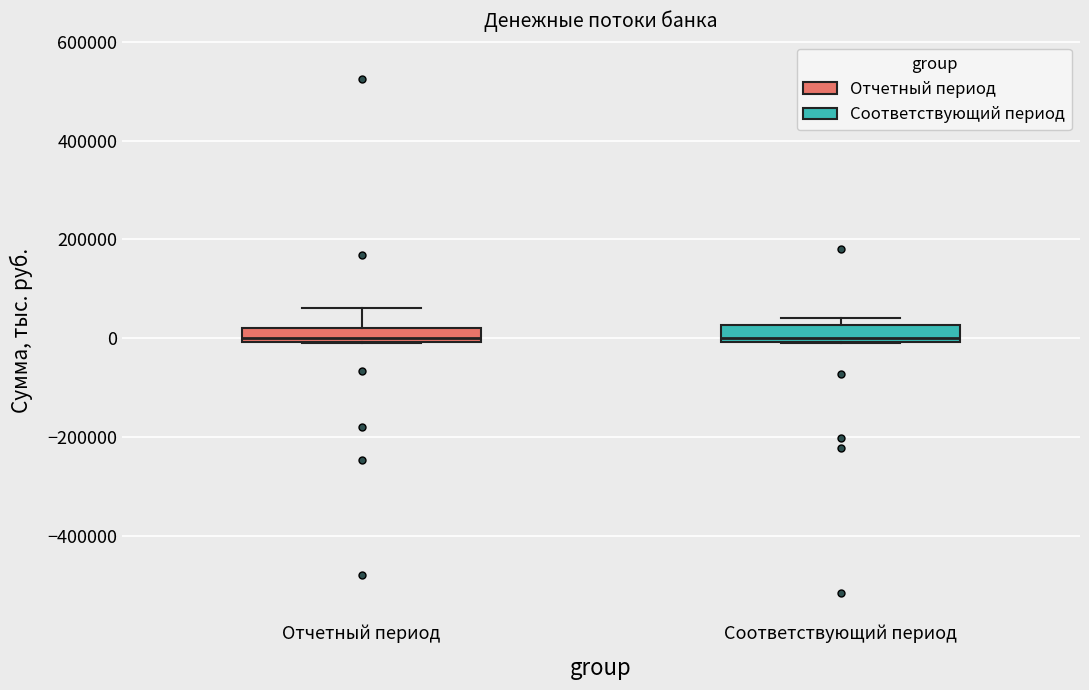

Where does the upper whisker of the box for Отчетный период end on the y-axis? The values are not printed on the chart, so give them approximately, as read against the axis.

60000